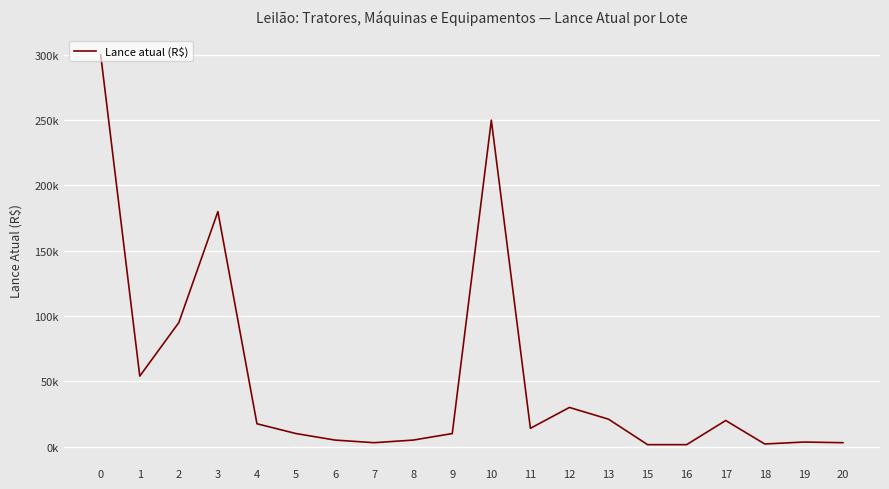

Reading left to right, transcribe all the data shown in this chart.

300000	54000	95000	180000	17500	10000	5000	3000	5000	10000	250000	14000	30000	21000	1500	1500	20000	2000	3500	3000